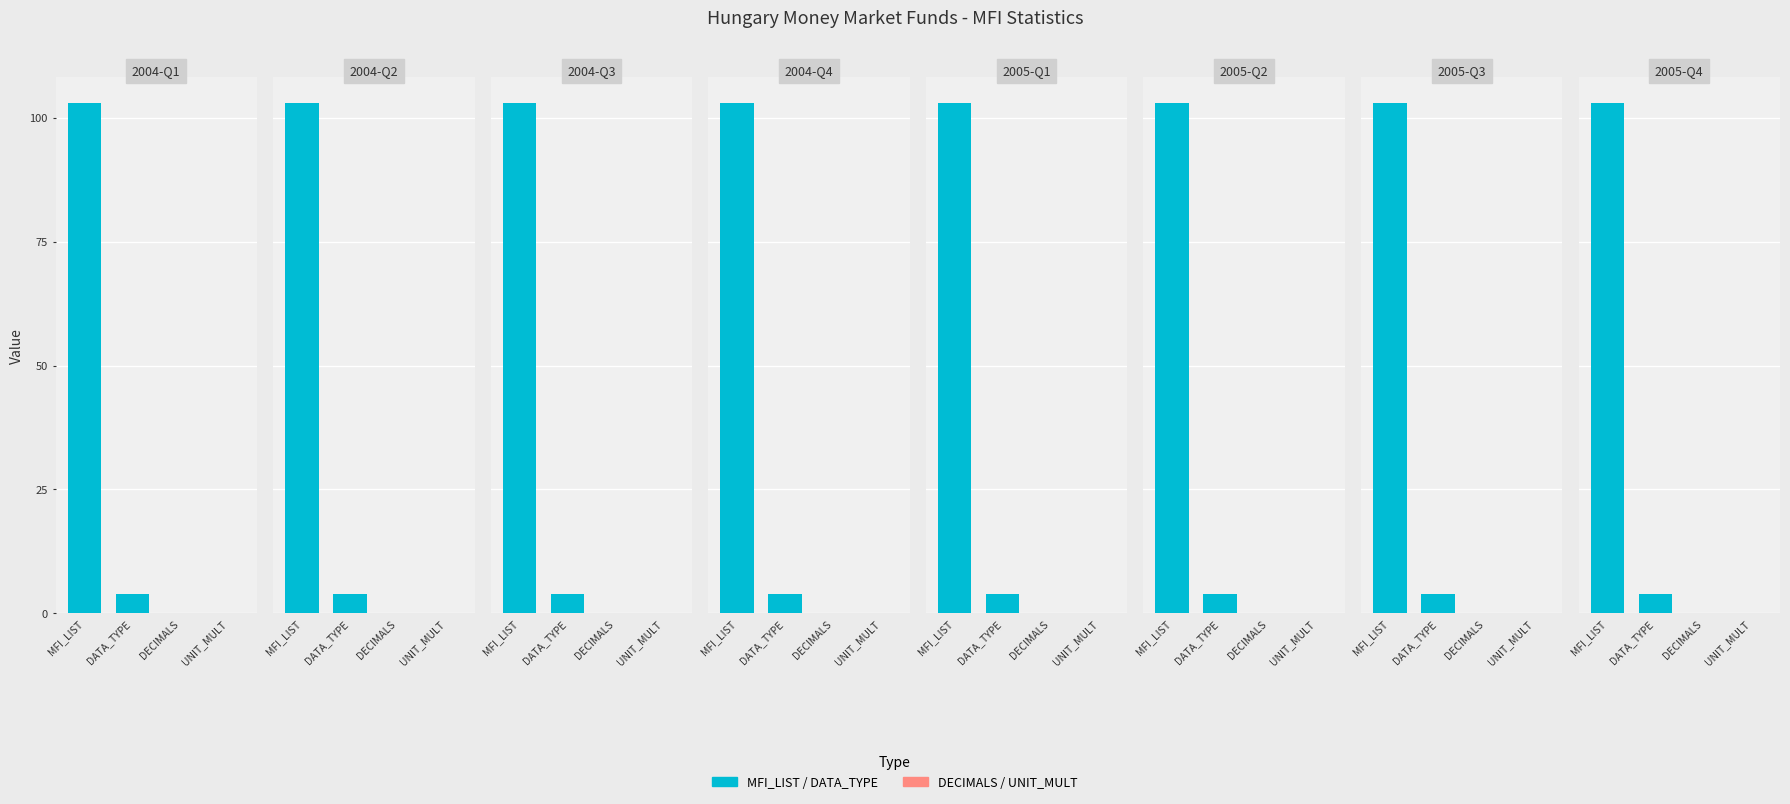

Does the chart contain stacked bars?

No